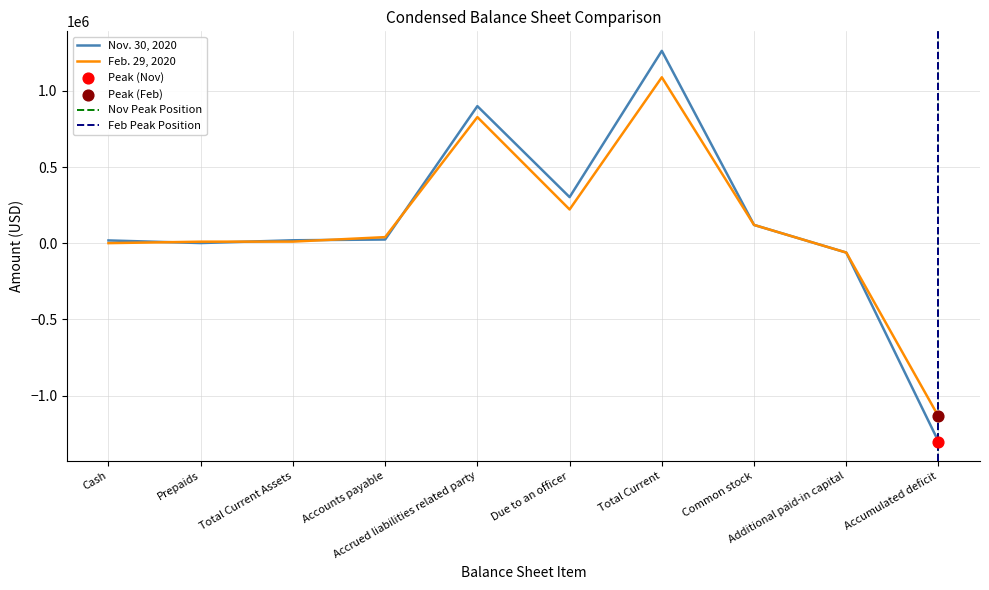

What is the total value across all series at Accumulated deficit?

-2439655